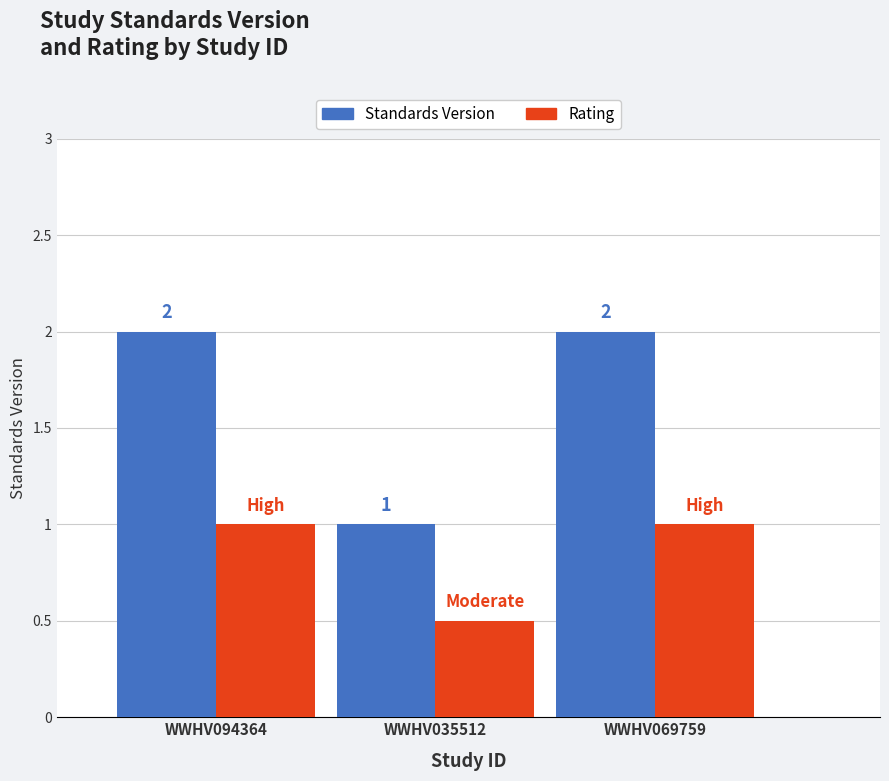

Does the chart contain stacked bars?

No